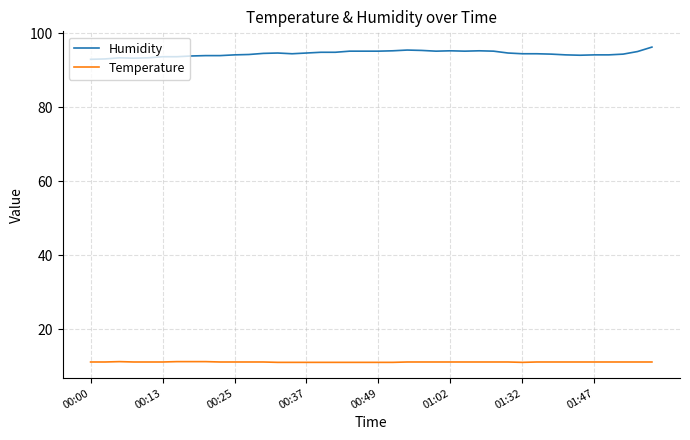

True or false: Humidity and Temperature intersect in this chart.

False